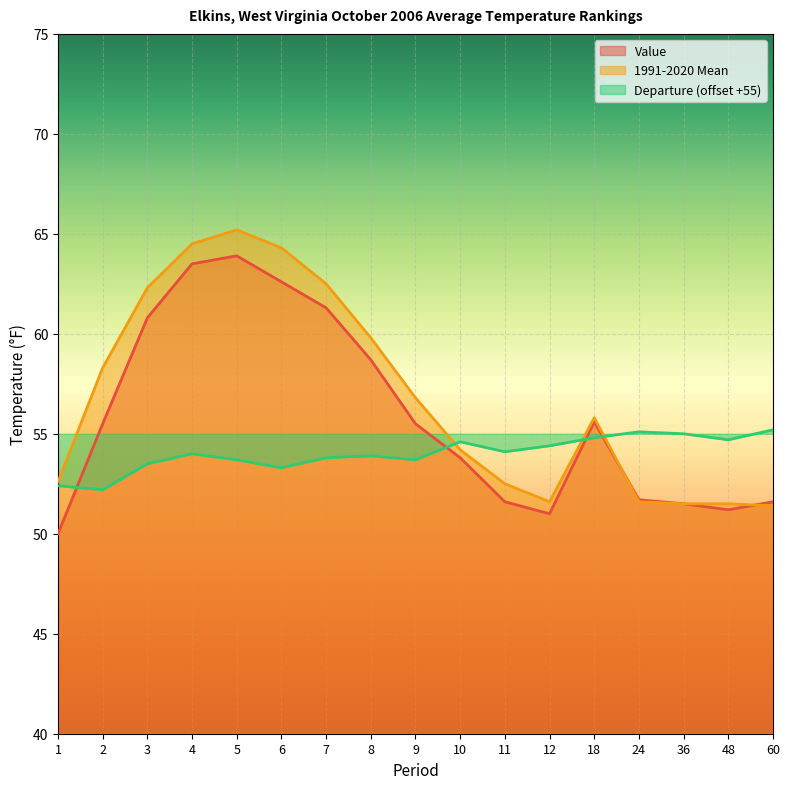

Which series has the largest range (max minus min)?

Value